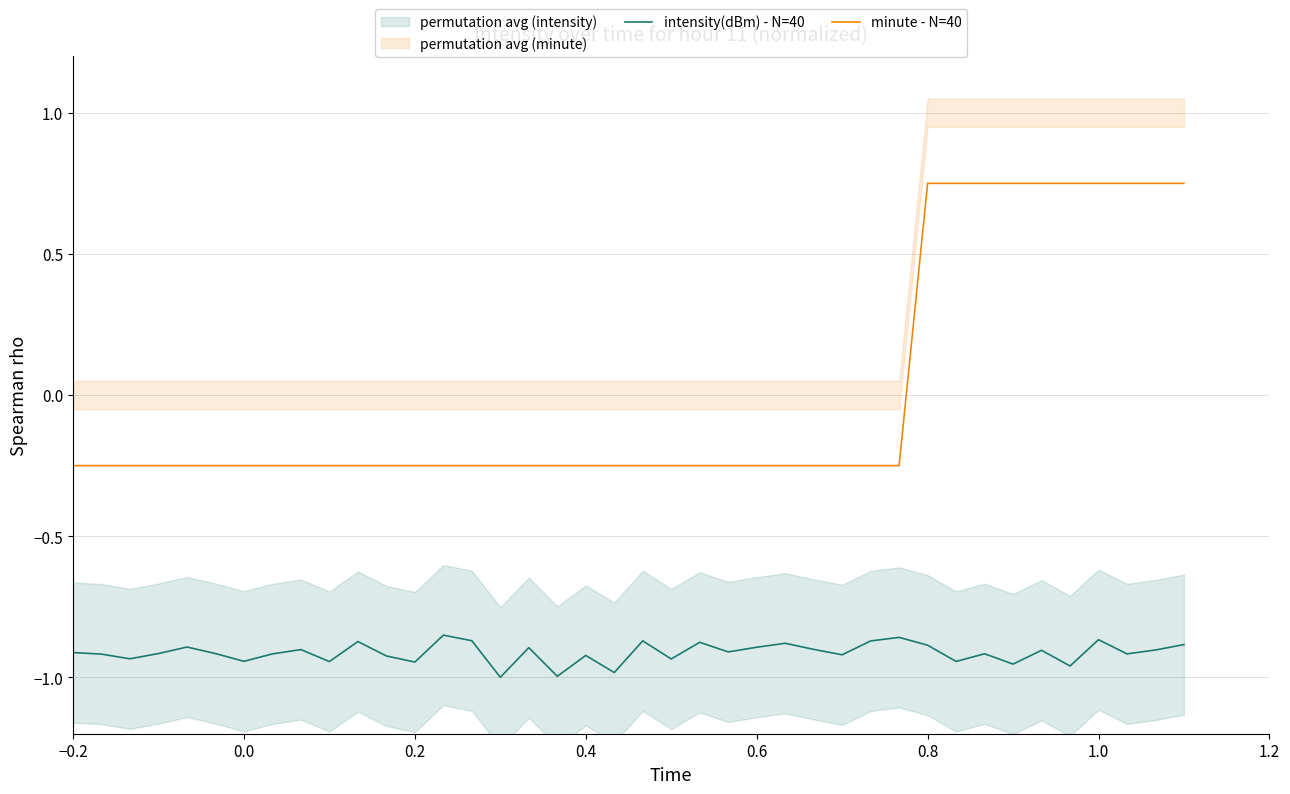

Which series has the widest spread of Y values?

minute - N=40